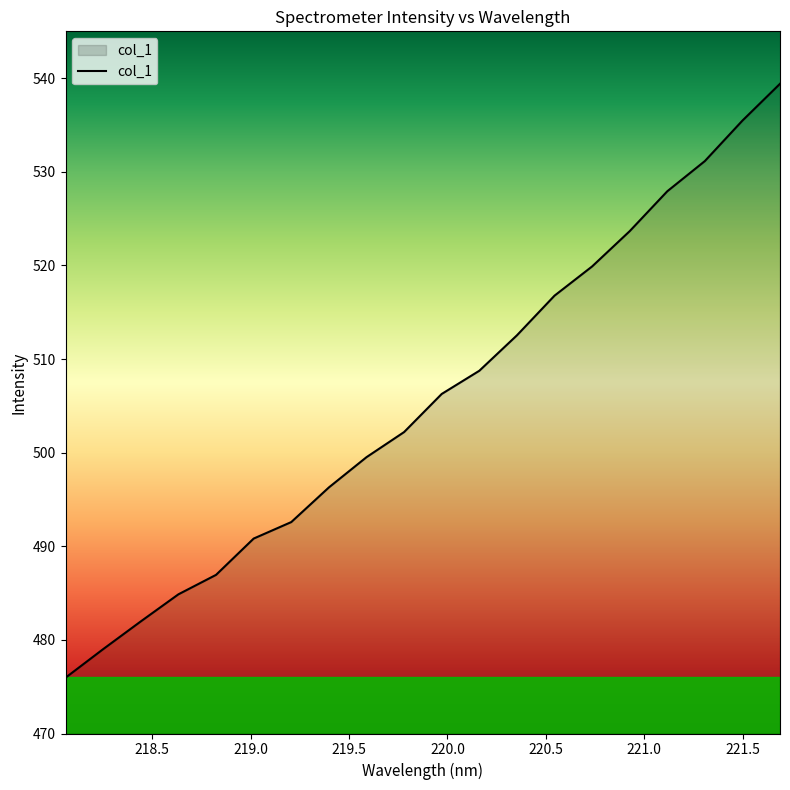

What is the minimum value shown in the chart?

476.0